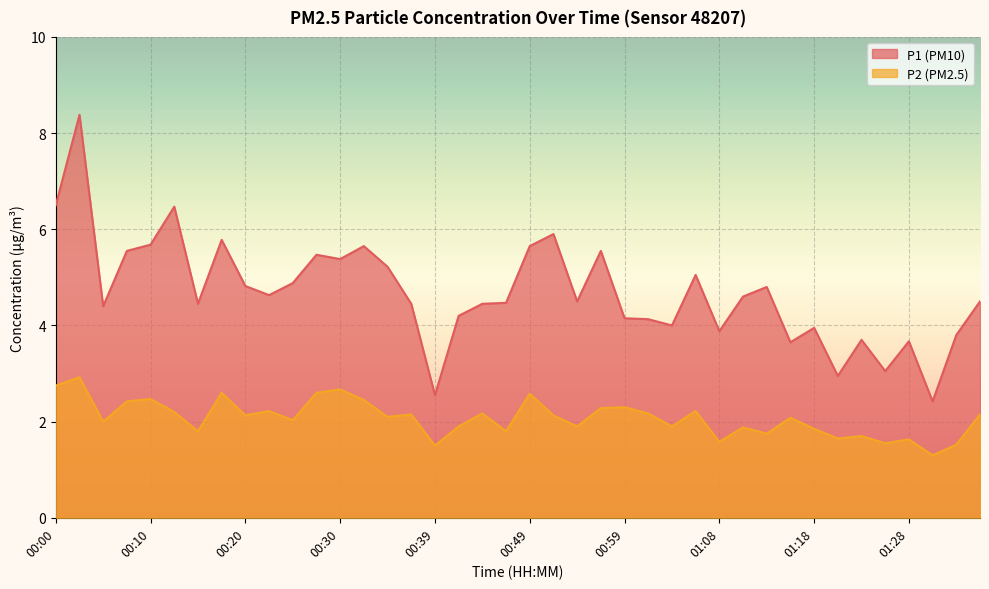

At which category does P1 reach its first local valley?

00:05